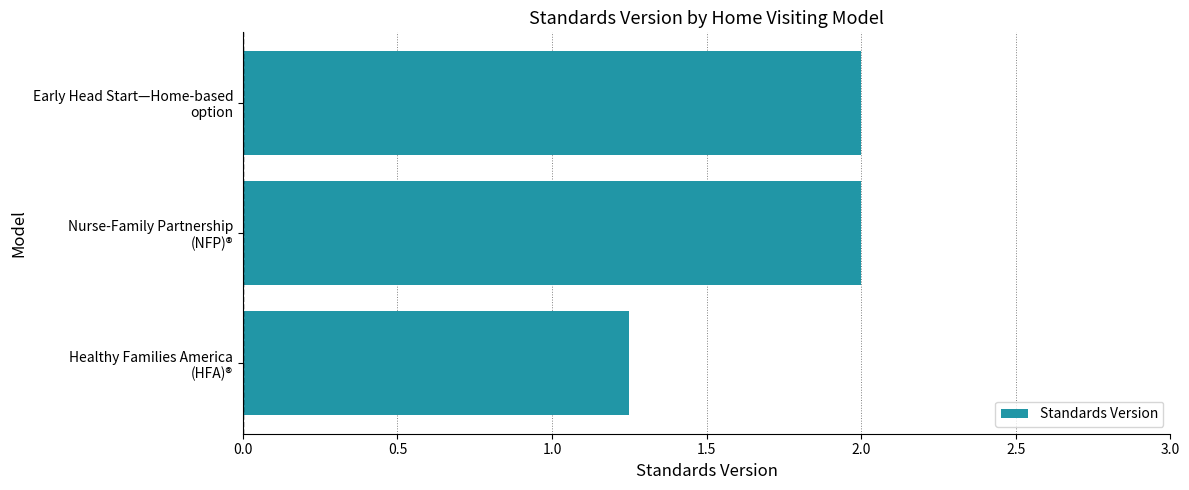

What is the greatest value displayed?

2.0